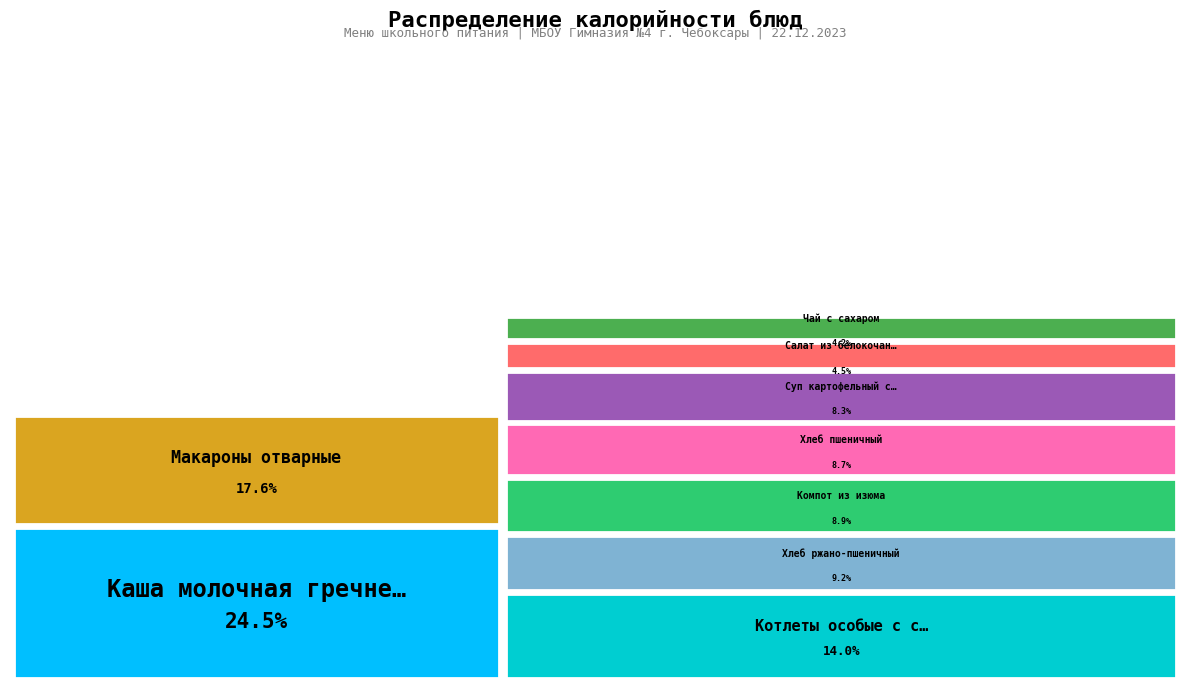

Does Макароны отварные account for over 50% of the chart?

No